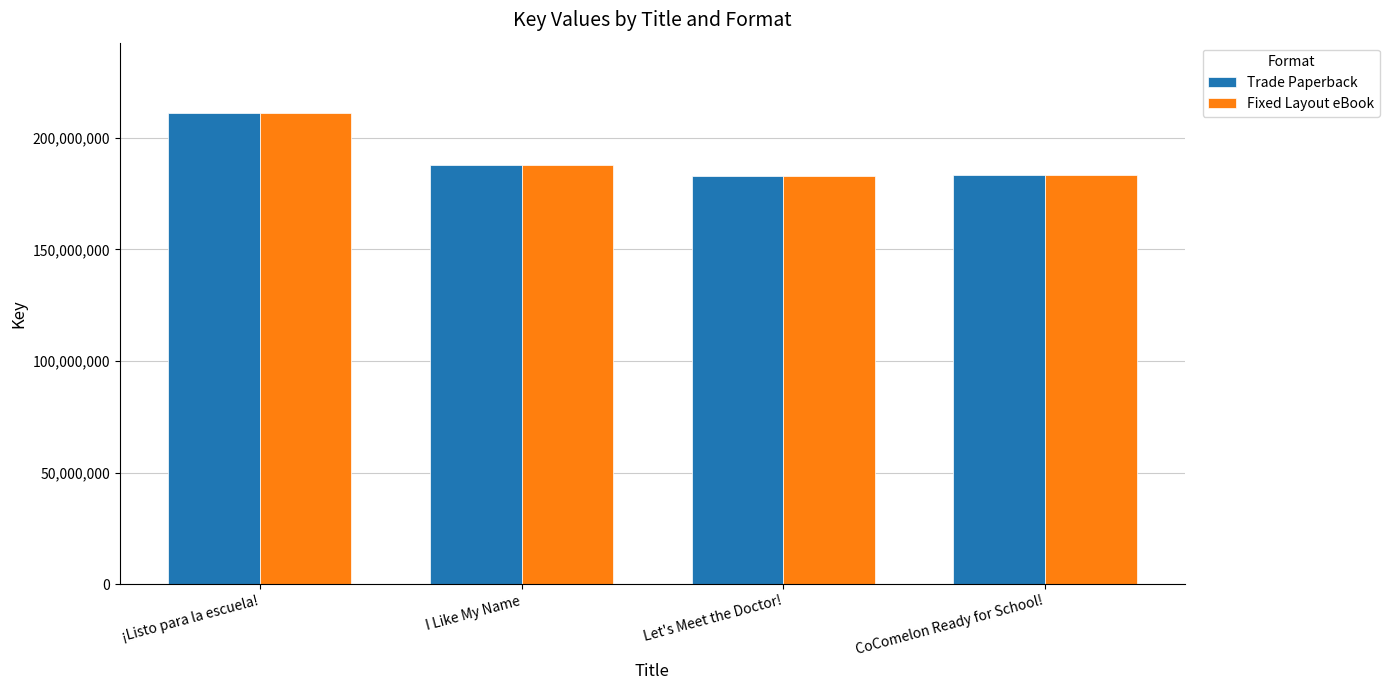

What is the total value across all series at ¡Listo para la escuela!?

421941682